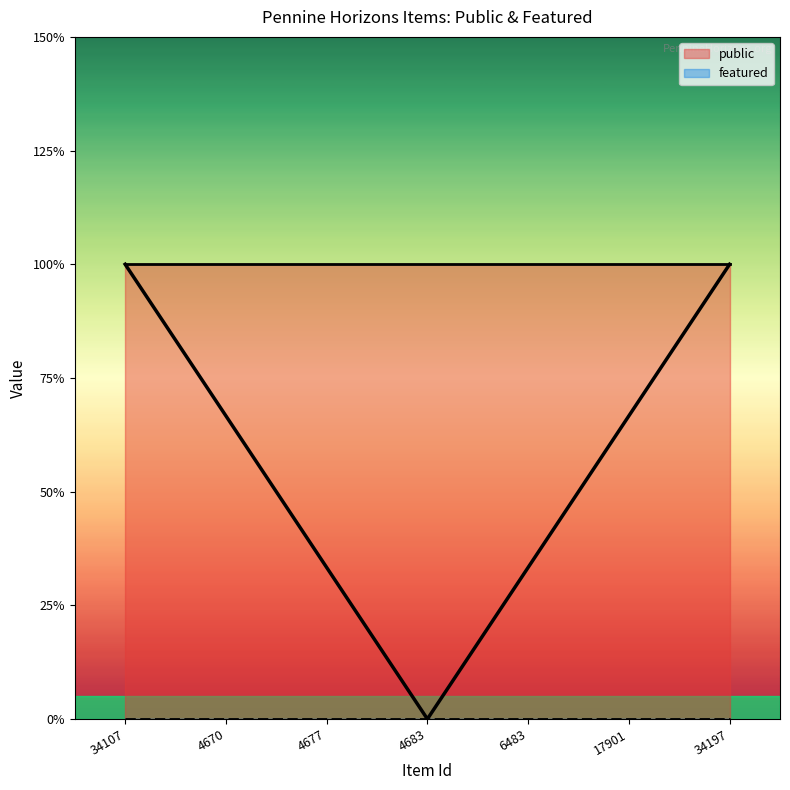

True or false: public and featured intersect in this chart.

False